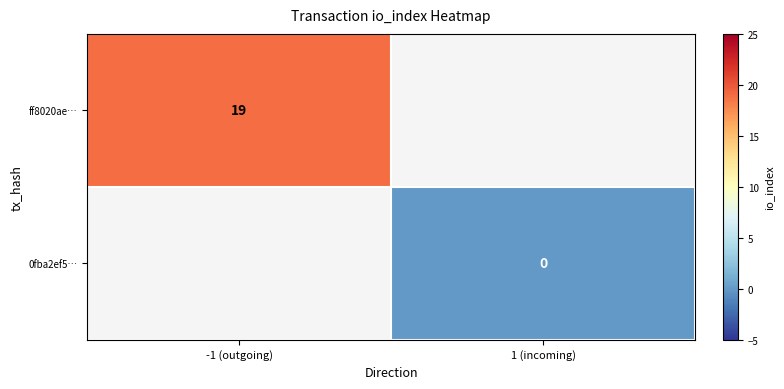

The ff8020ae⋯ series shows 13 at -1 (outgoing). True or false?

False